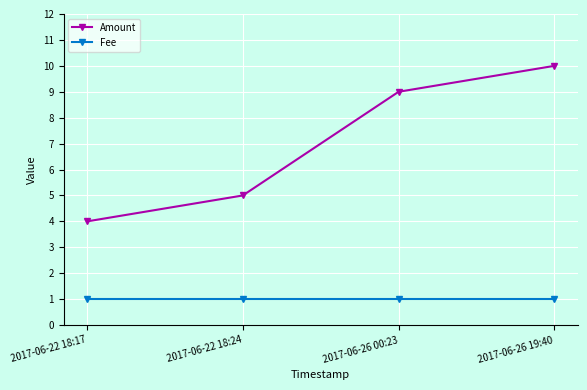

What position from the right is 2017-06-26 19:40?

1